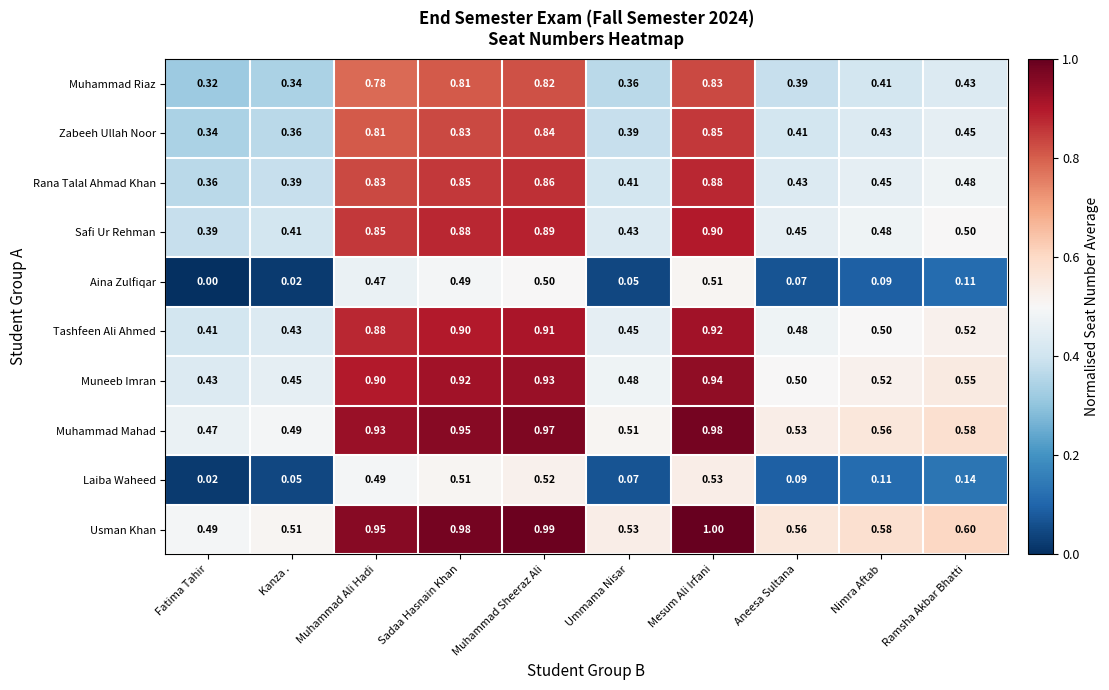

At Nimra Aftab, list the series in order from smallest to largest.

Aina Zulfiqar, Laiba Waheed, Muhammad Riaz, Zabeeh Ullah Noor, Rana Talal Ahmad Khan, Safi Ur Rehman, Tashfeen Ali Ahmed, Muneeb Imran, Muhammad Mahad, Usman Khan